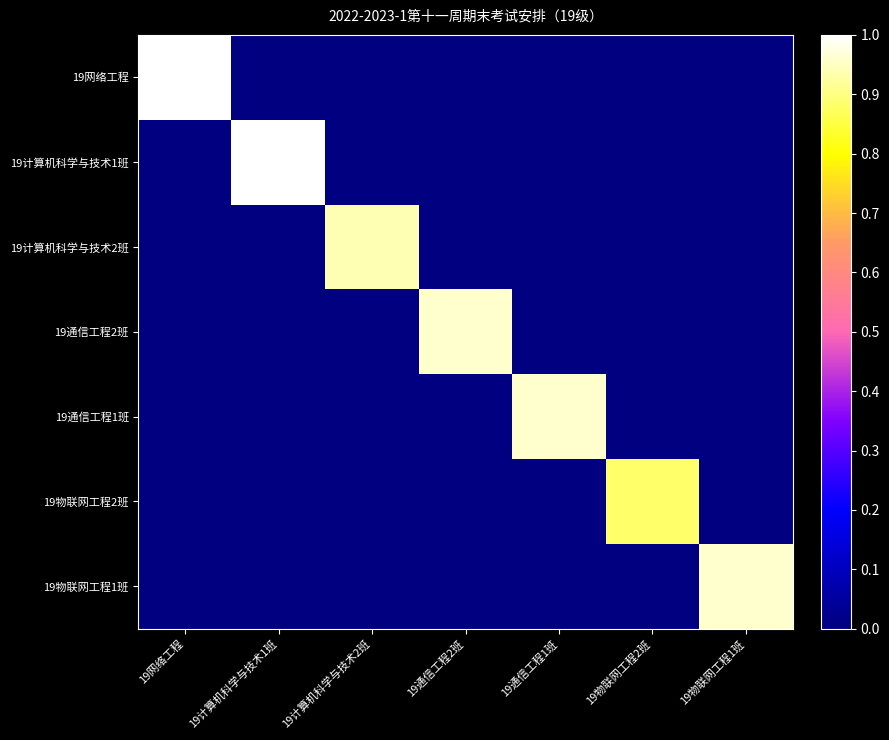

Which series has the widest spread of values?

19网络工程